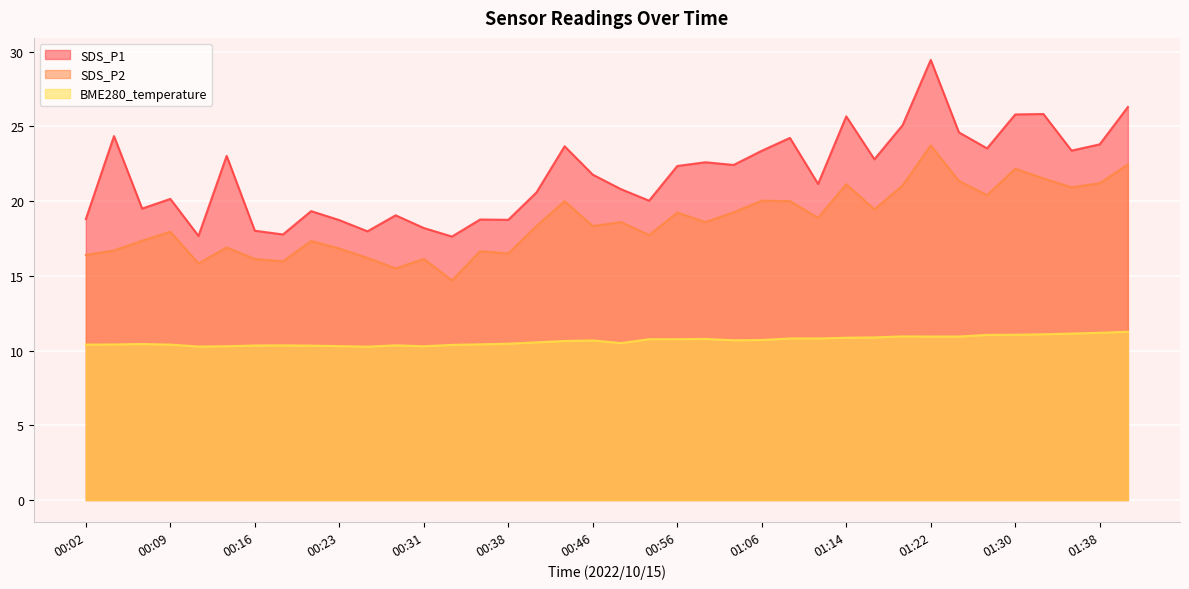

True or false: BME280_temperature and SDS_P1 intersect in this chart.

False